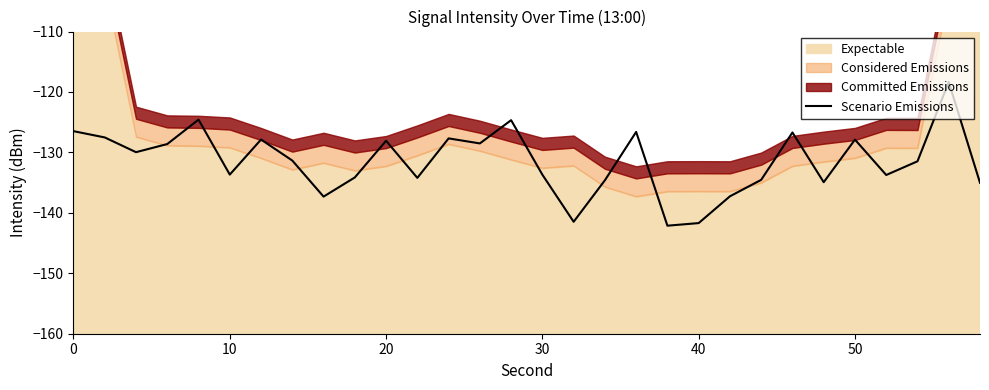

Is it true that Scenario Emissions equals -128.1 at 20?

True